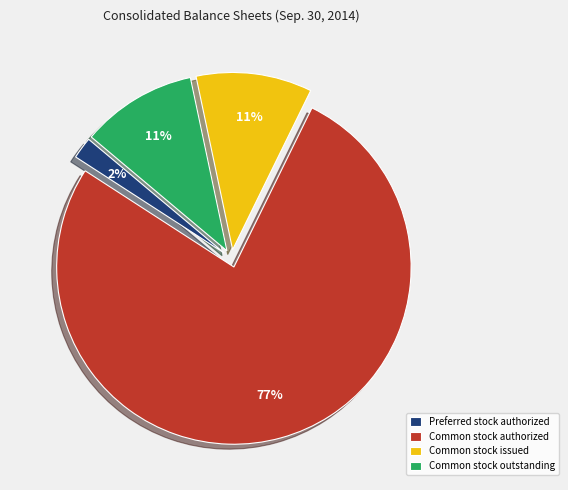

The Common stock issued slice represents 11% of the pie. True or false?

True